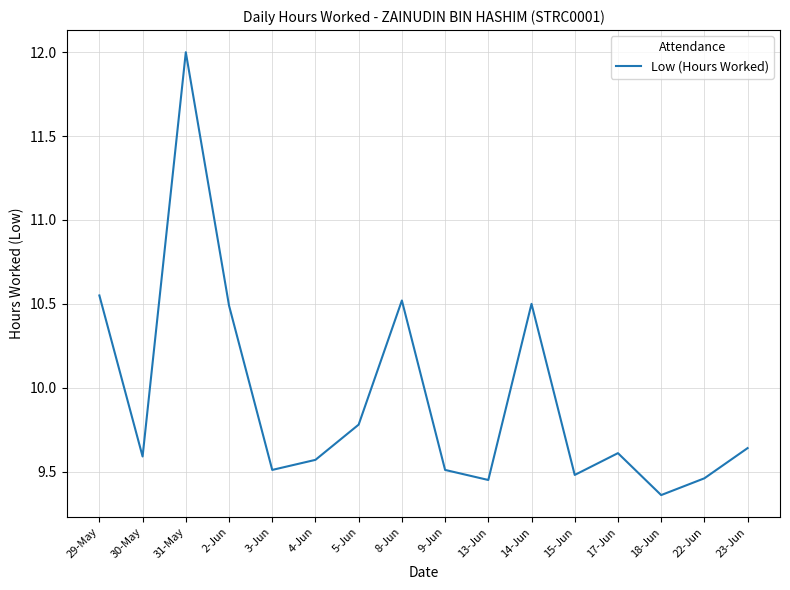

At which label is the value closest to 10?

5-Jun